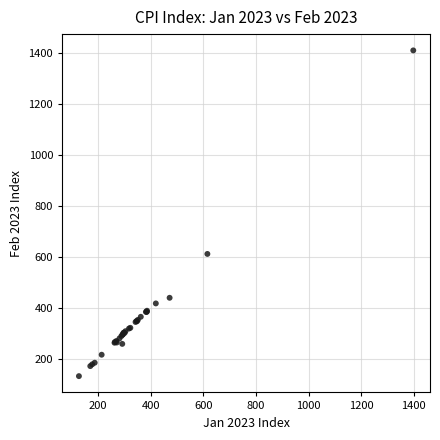

What Y value in the scatter plot is closest to 771?

612.1